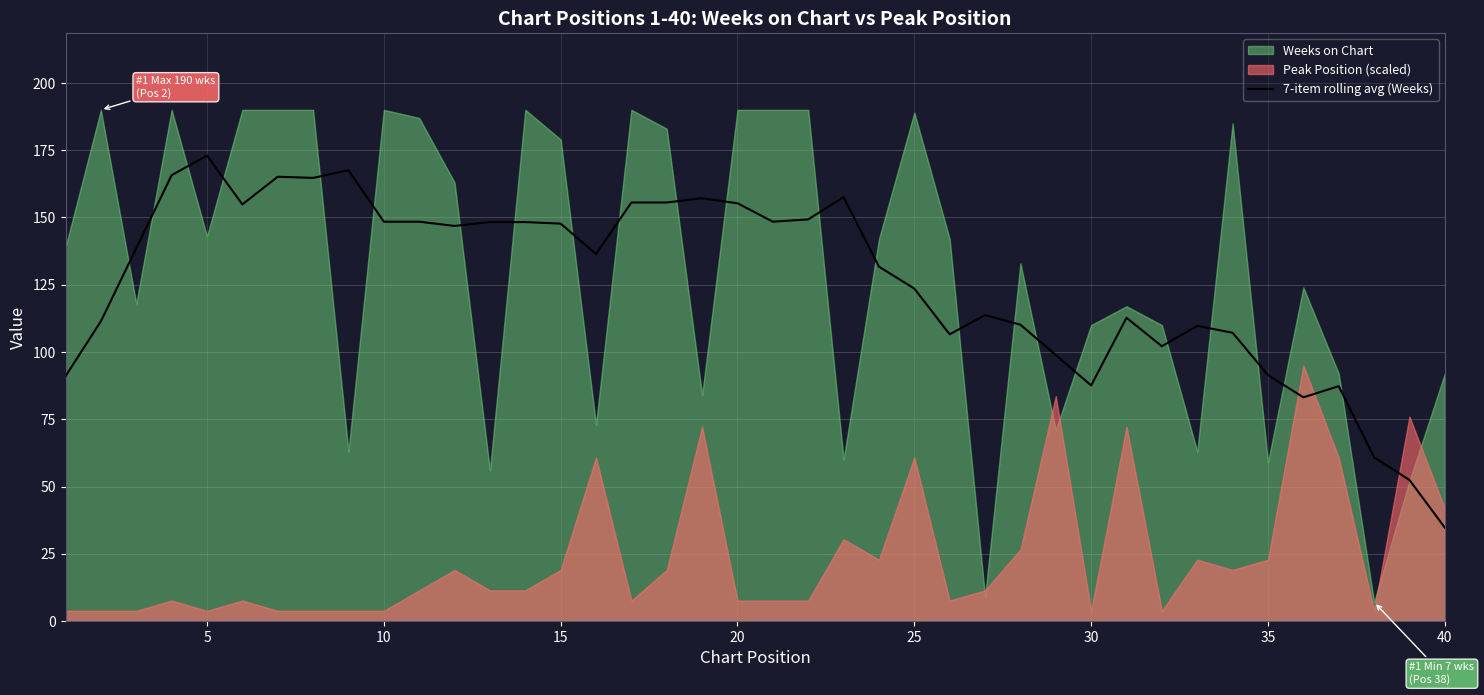

At which label does 7-item rolling avg (Weeks) reach its minimum?

40